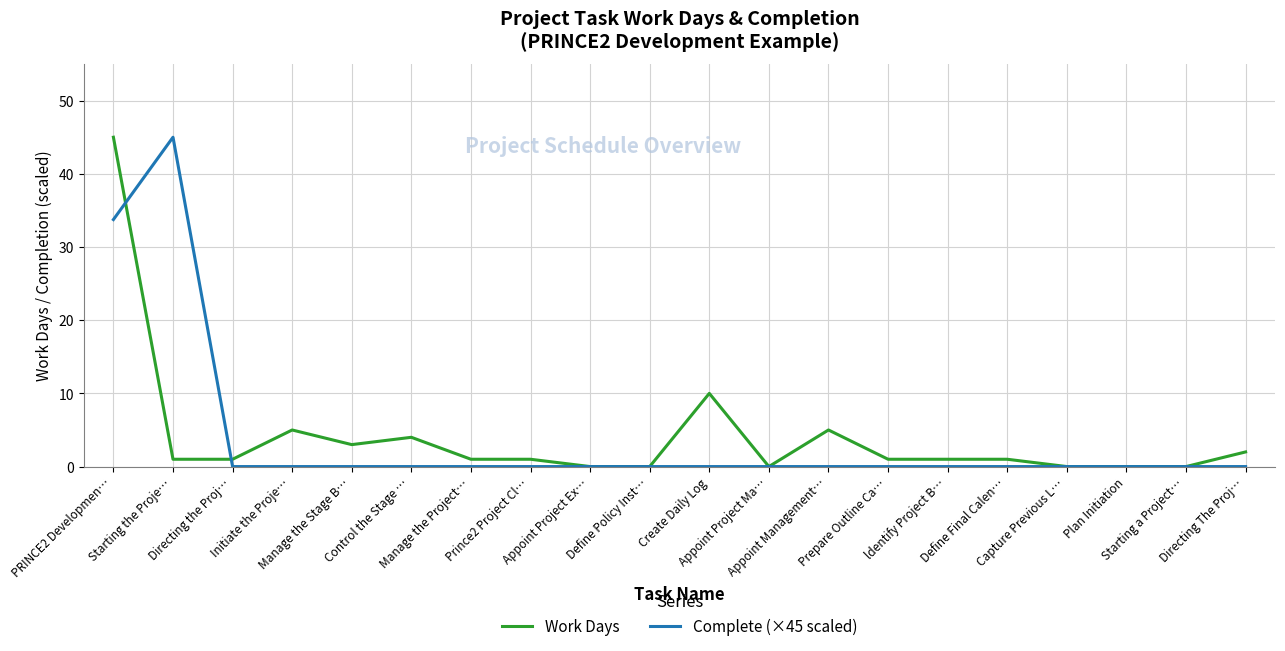

Is this an area chart (filled region under the line)?

No